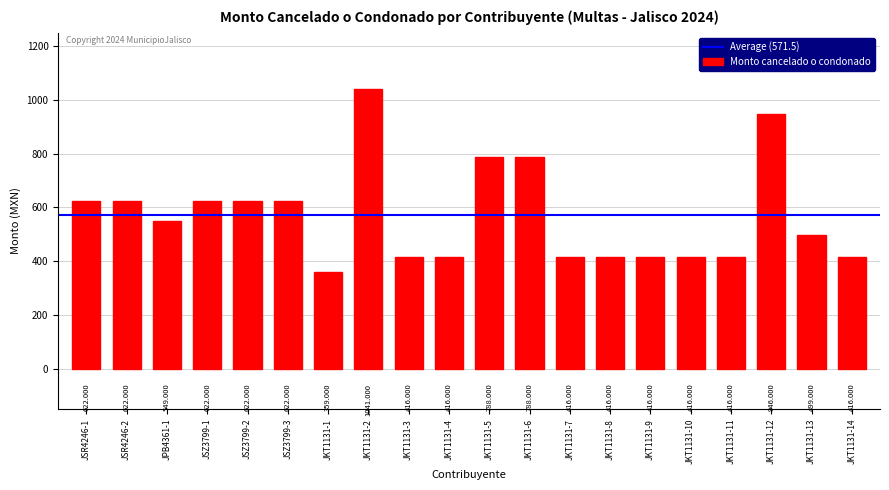

How many bars are there in total?

20